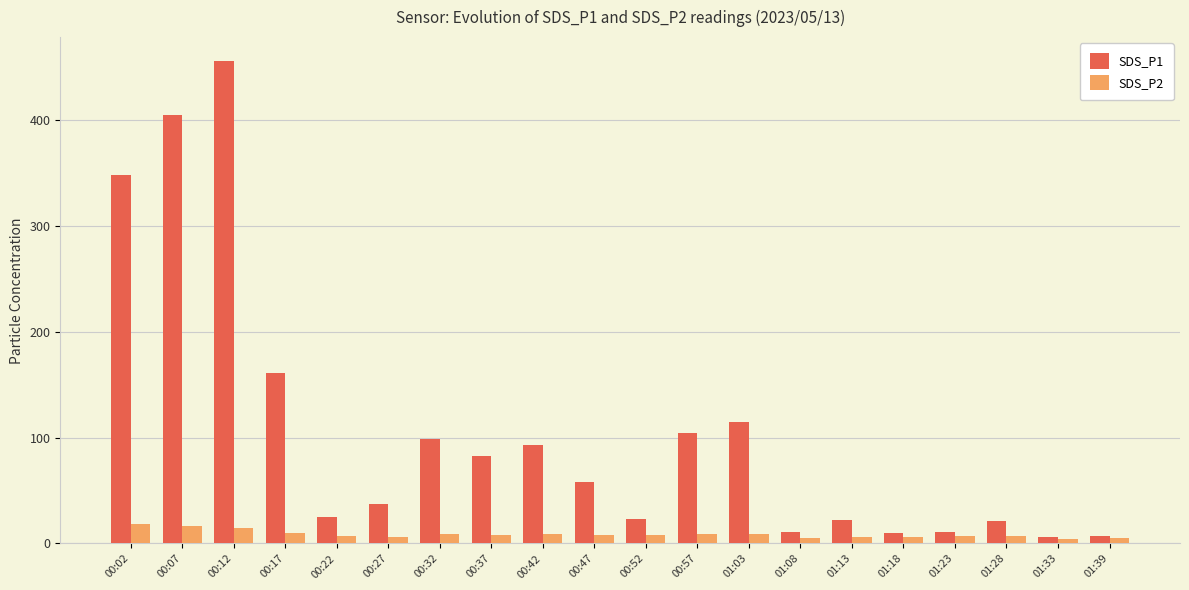

Is it true that SDS_P1 equals 348.4 at 00:02?

True